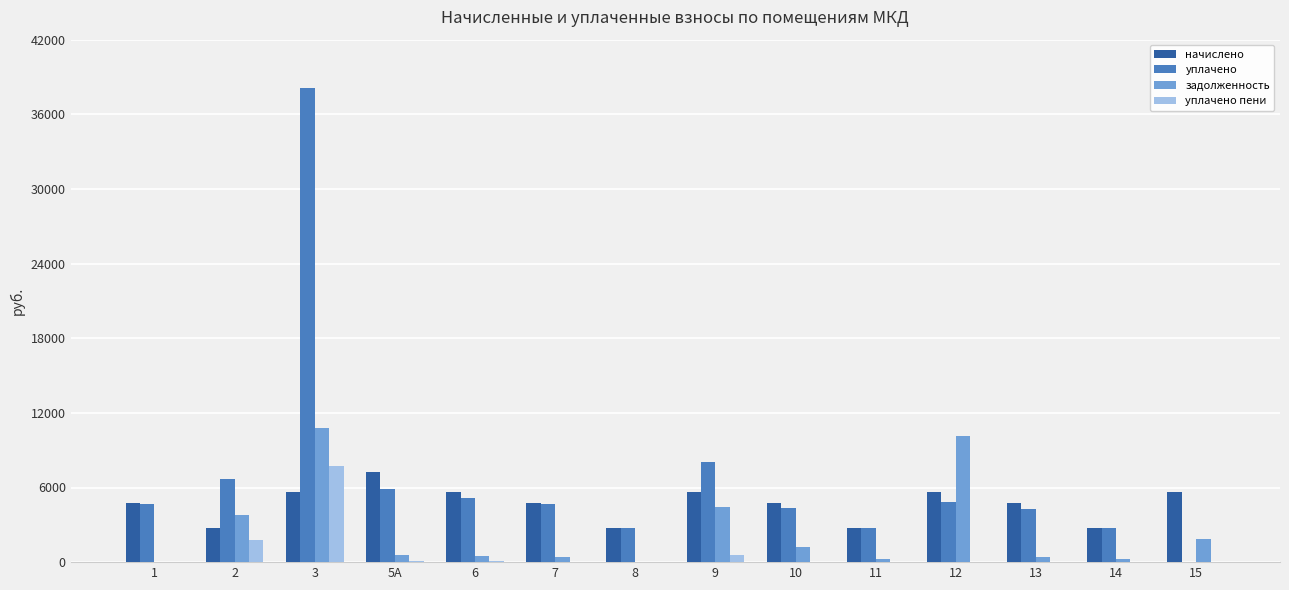

What is the total value across all series at 8?

5471.5